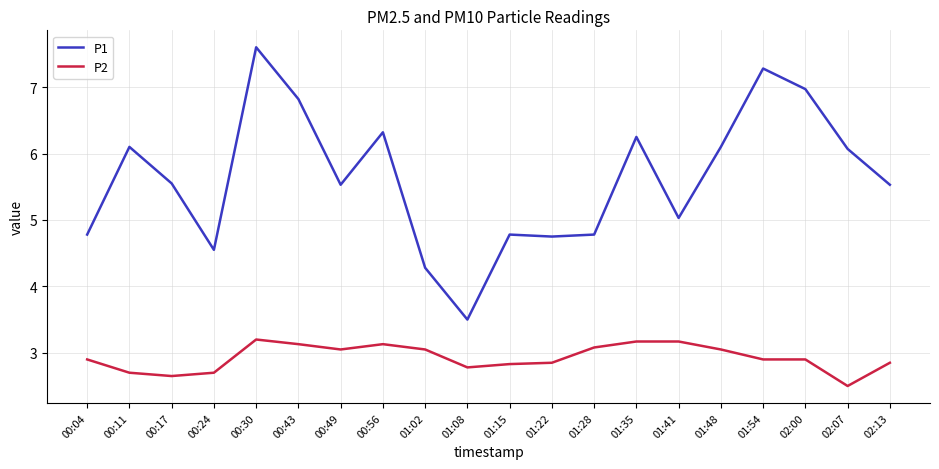

The value of P1 at 01:15 is 7.2. True or false?

False